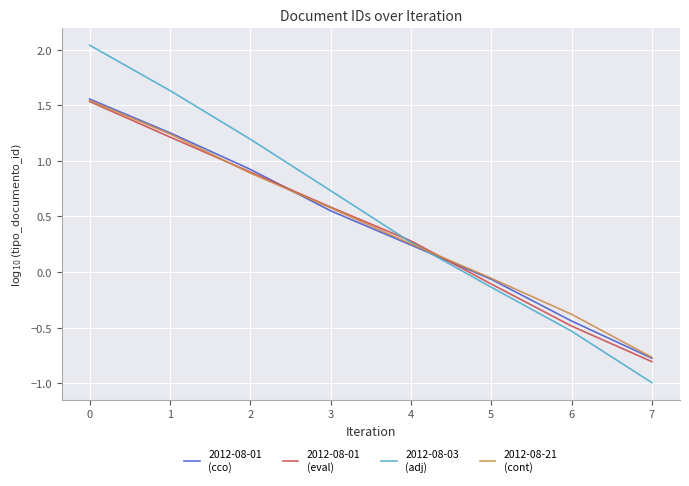

What is the difference between the highest and lowest values at 0?

0.5